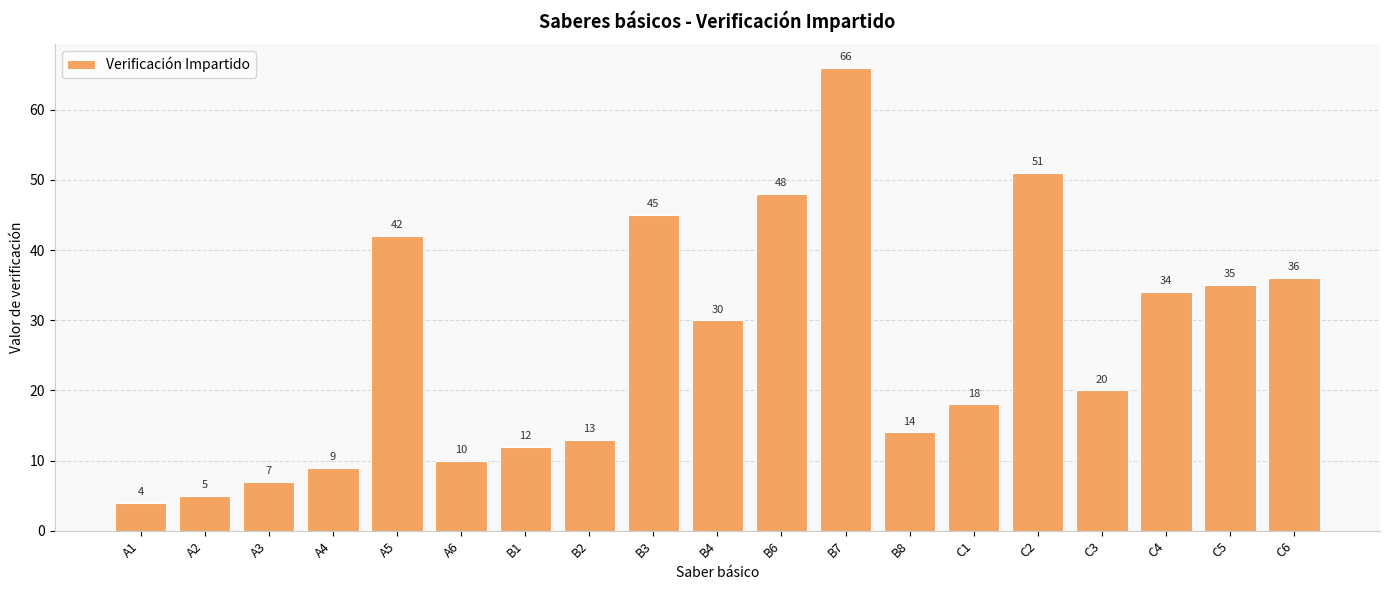

Count the number of data series in this chart.

1